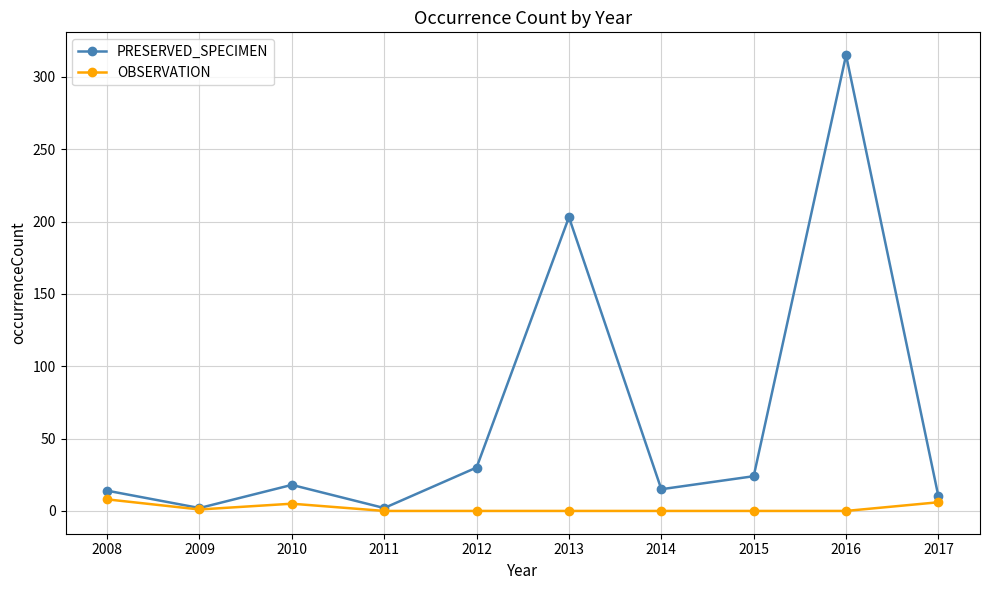

Where is the first local minimum for OBSERVATION?

2009